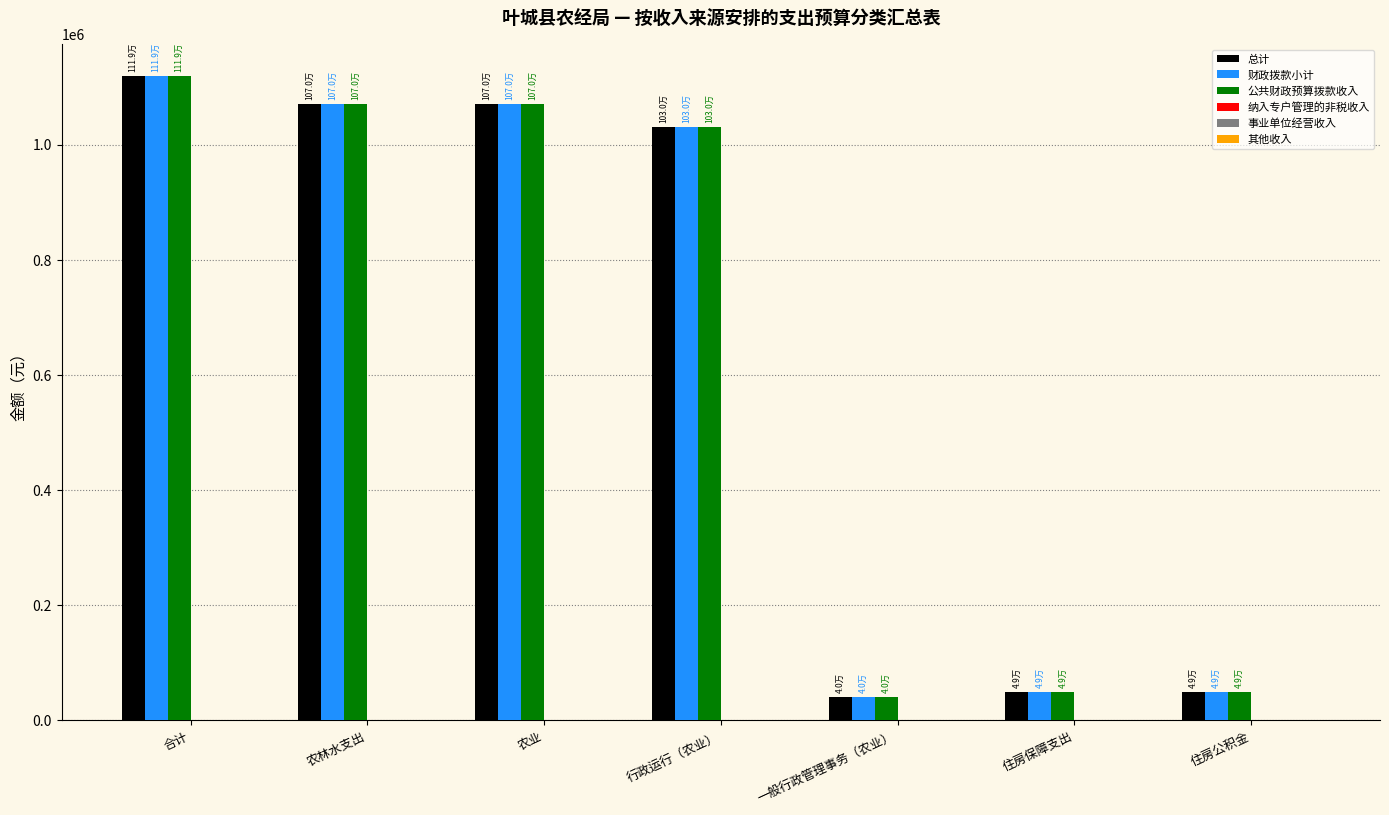

Reading left to right, extract all data points from this chart.

总计: 1118656.4	1069726.6	1069726.6	1029726.6	40000.0	48929.8	48929.8
财政拨款小计: 1118656.4	1069726.6	1069726.6	1029726.6	40000.0	48929.8	48929.8
公共财政预算拨款收入: 1118656.4	1069726.6	1069726.6	1029726.6	40000.0	48929.8	48929.8